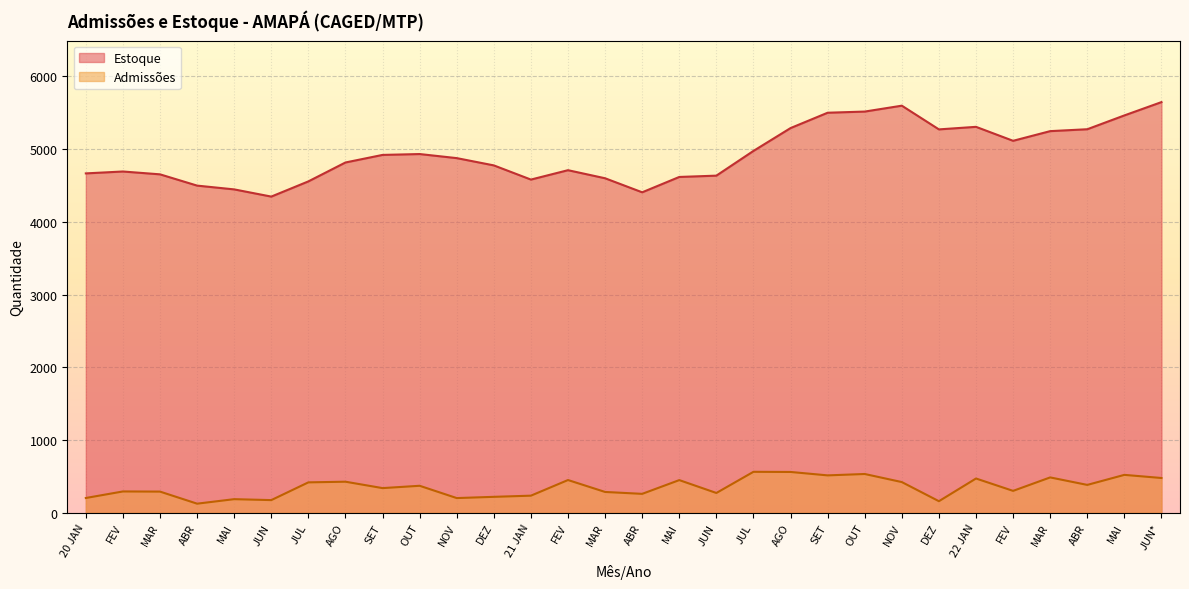

At which label is Estoque closest to 4996?

JUL